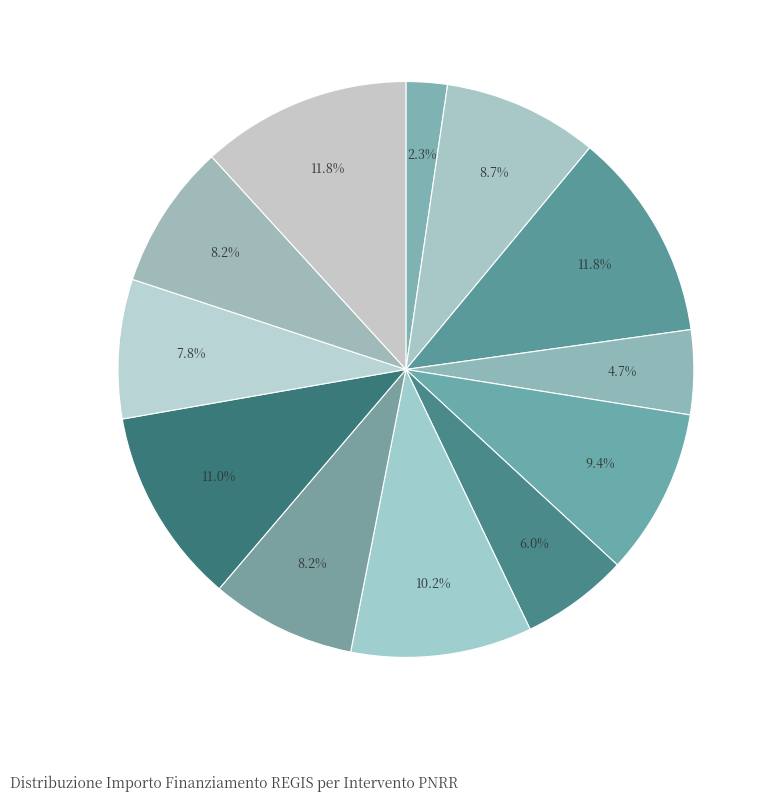

Does any single category account for the majority?

No